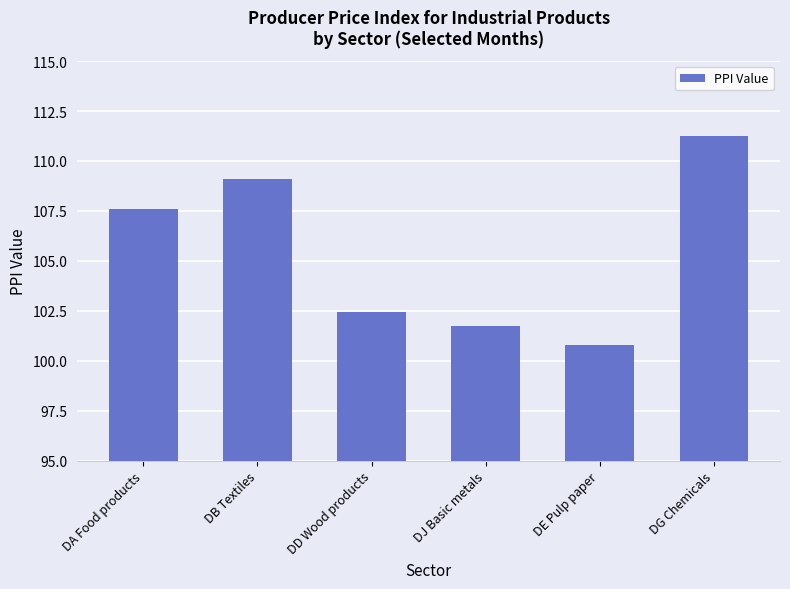

Is it true that the value at DD Wood products is 102.4?

True